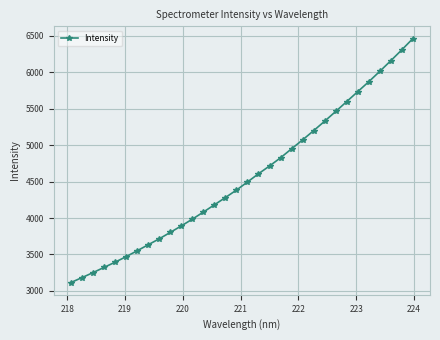

What is the difference between the maximum and minimum values?

3347.3